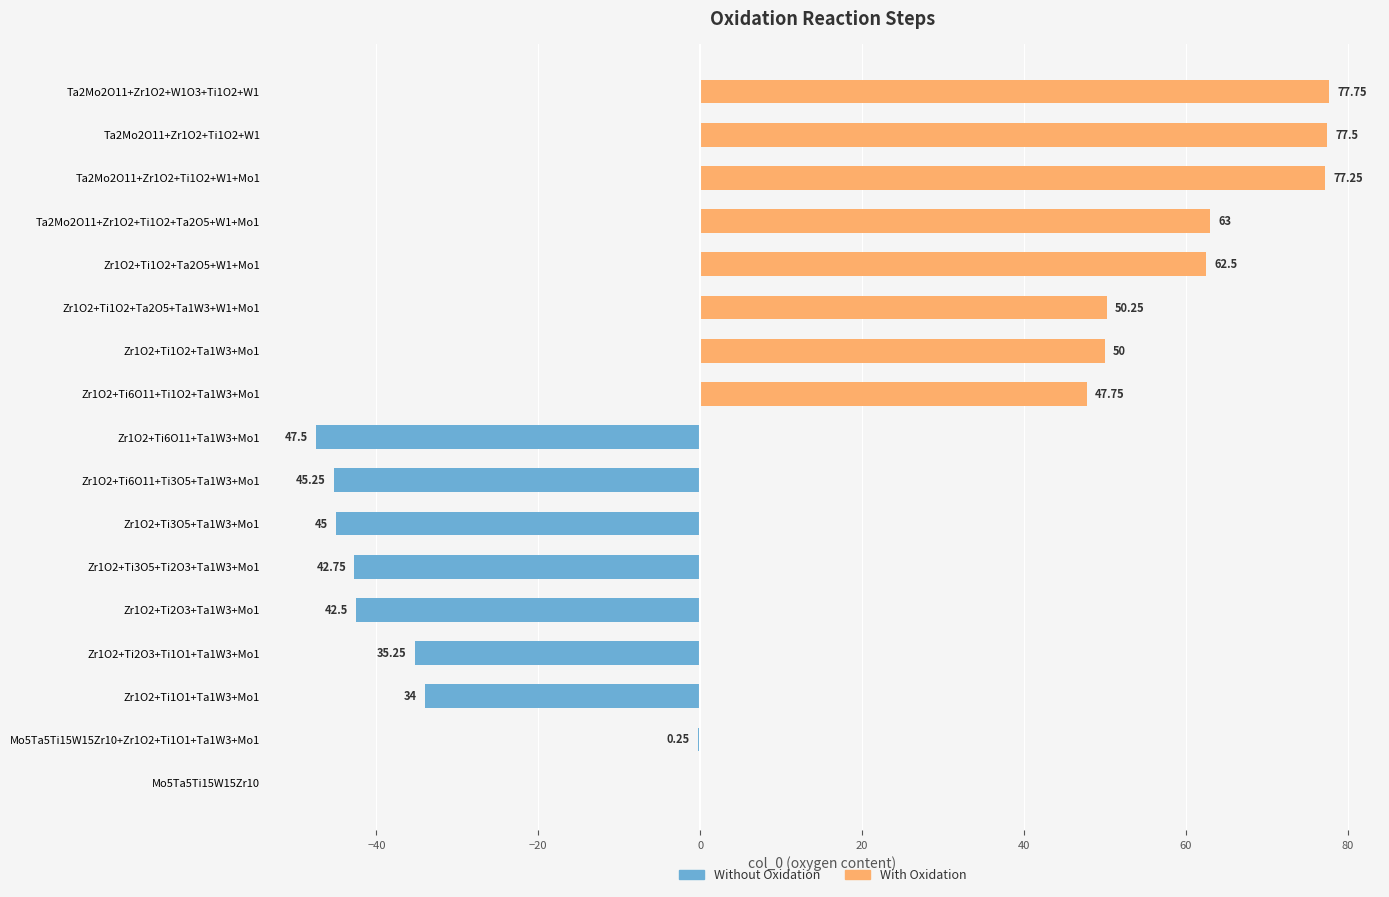

Is it true that the value at Ta2Mo2O11+Zr1O2+Ti1O2+W1 is 43.1?

False